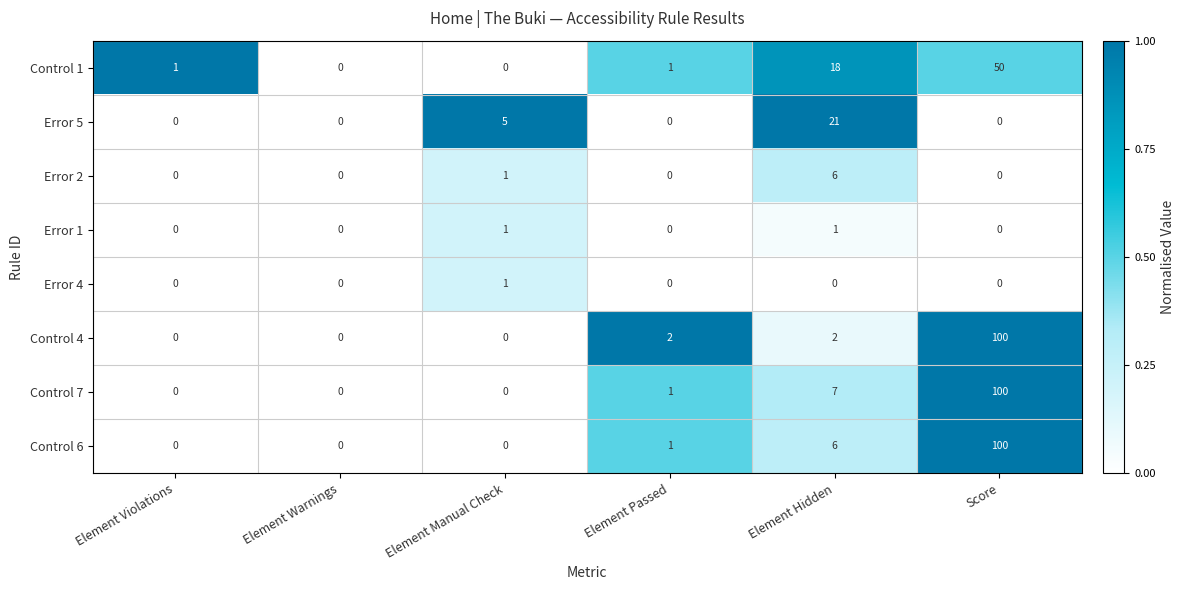

How many Error 1 values are between 0 and 1?

6